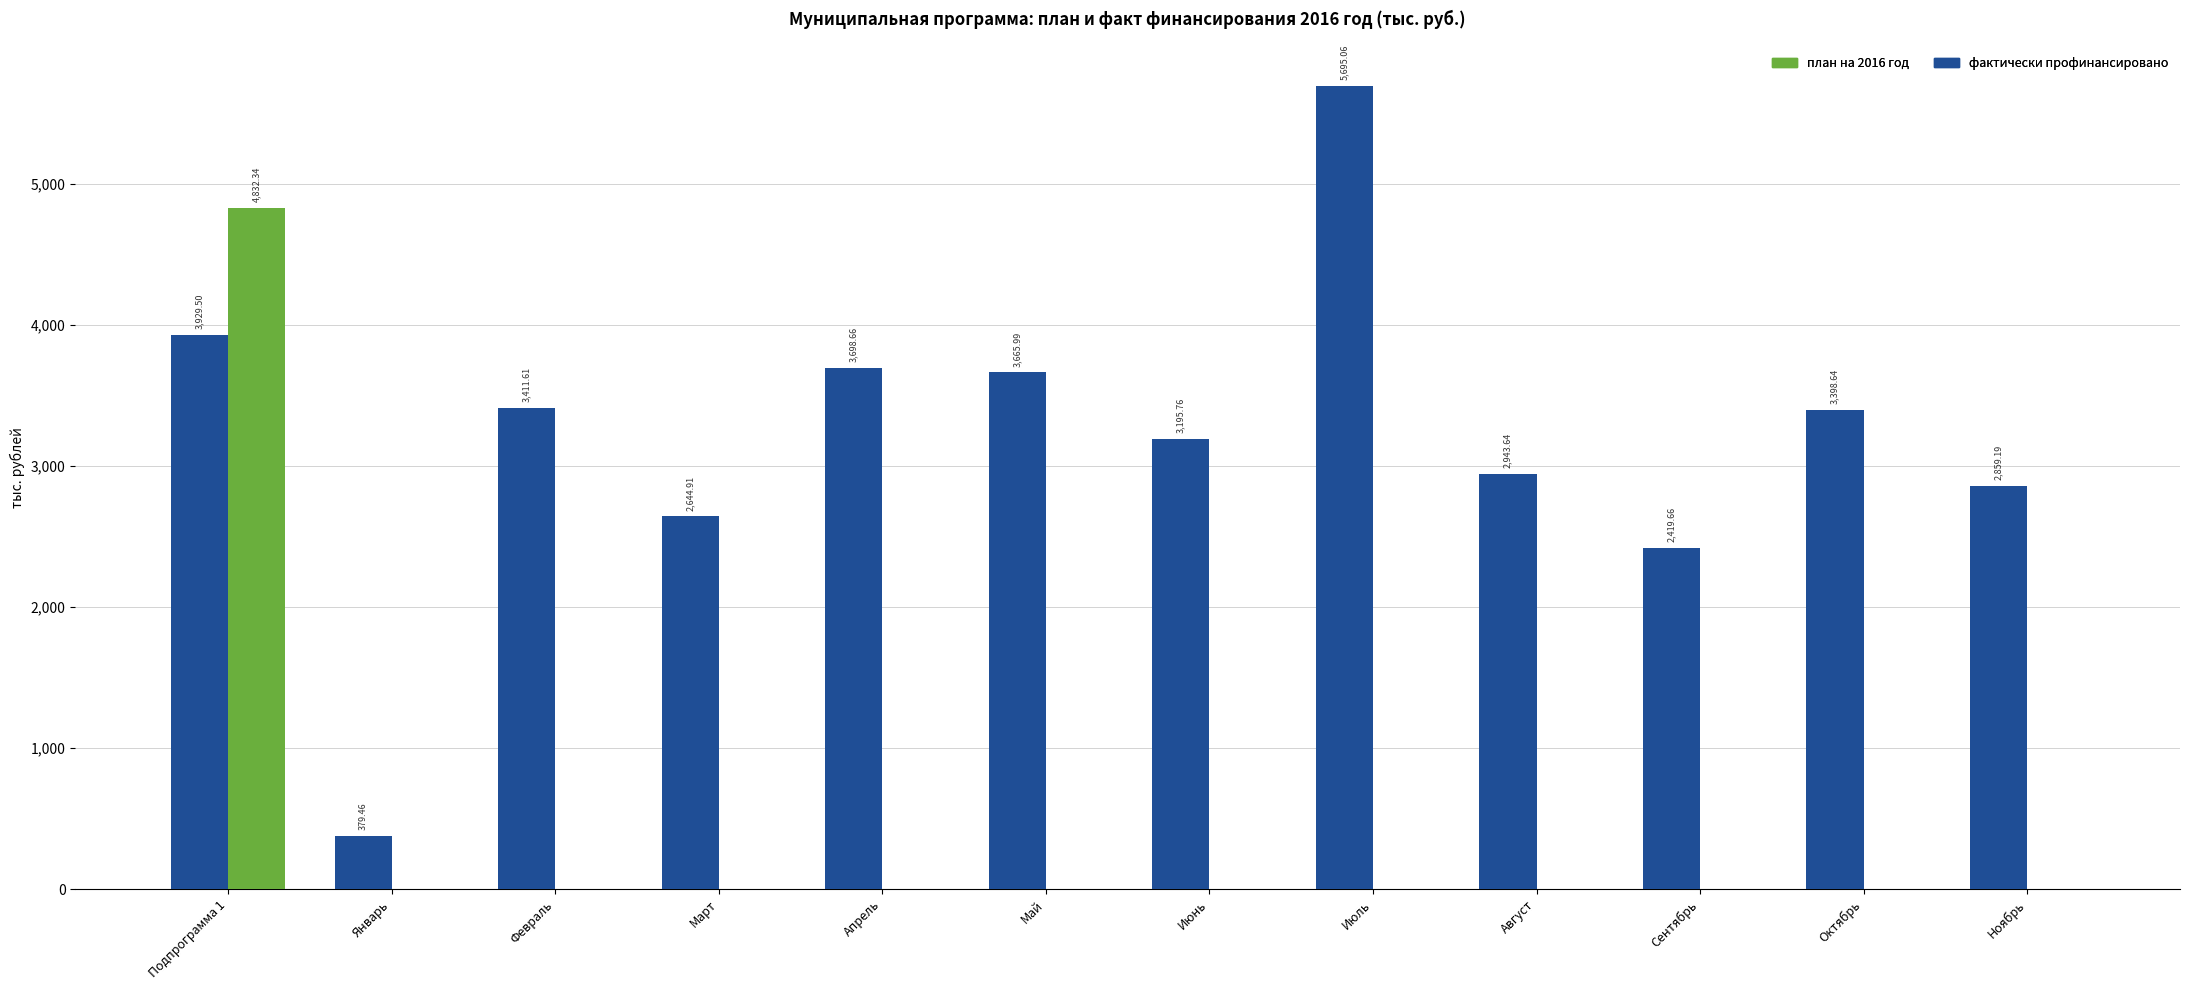

Between Август and Сентябрь, which series saw the biggest shift?

фактически профинансировано